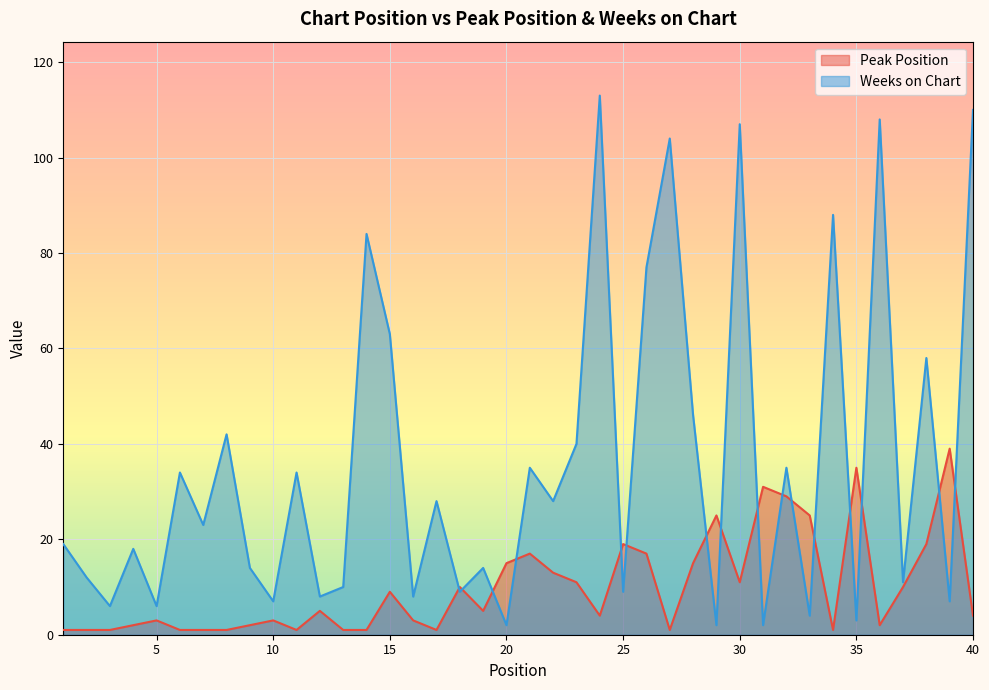

Between 10 and 30, which is larger?

30